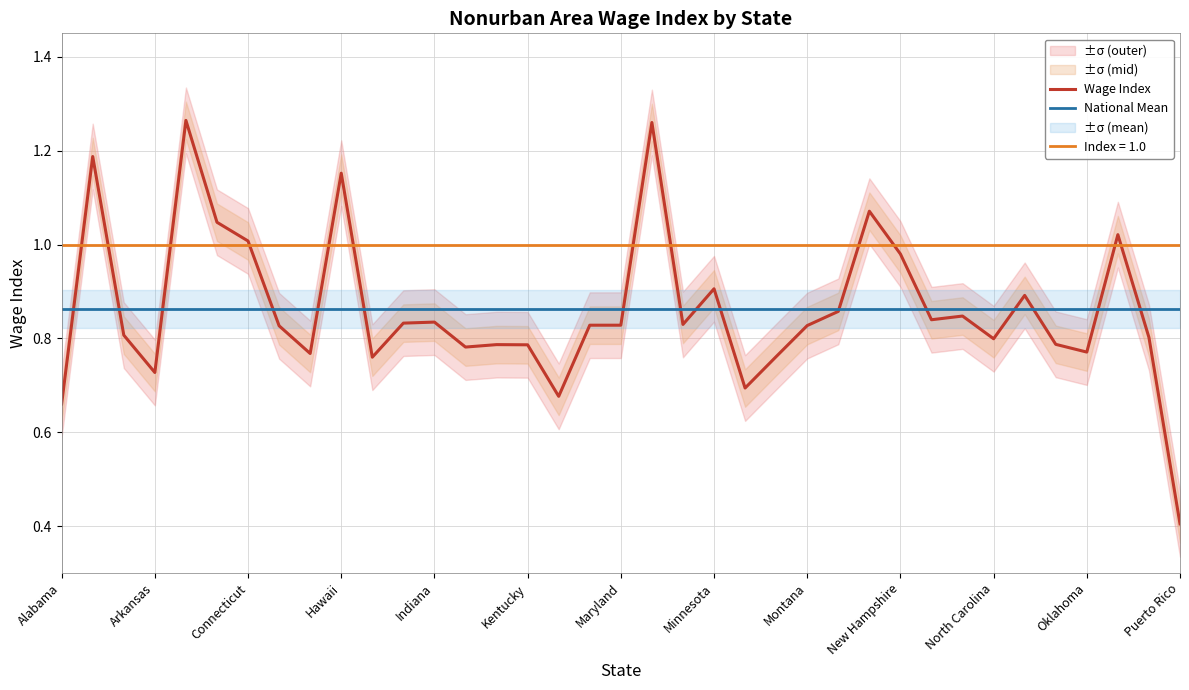

What is the maximum value shown in the chart?

1.3